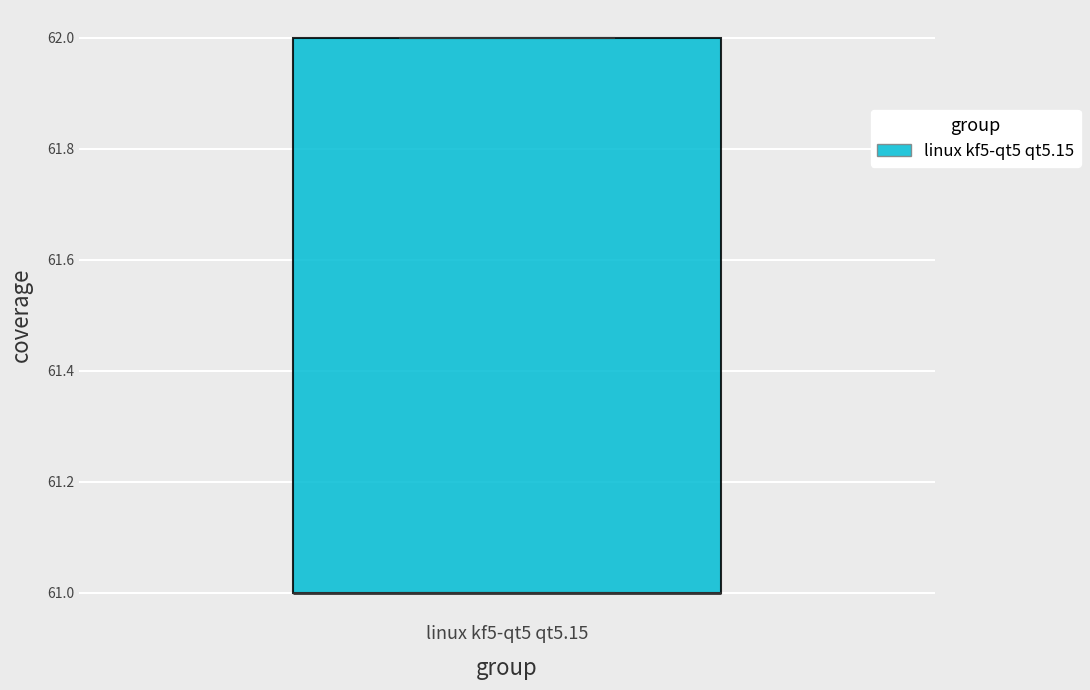

Read this box plot against the y-axis: the position of the median line, the range covered by the box, and the ends of both whiskers. The values are not printed on the chart, so give them approximately, as read against the axis.

median 61 (drawn on the box's lower edge), box 61 to 62, whiskers 61 to 62